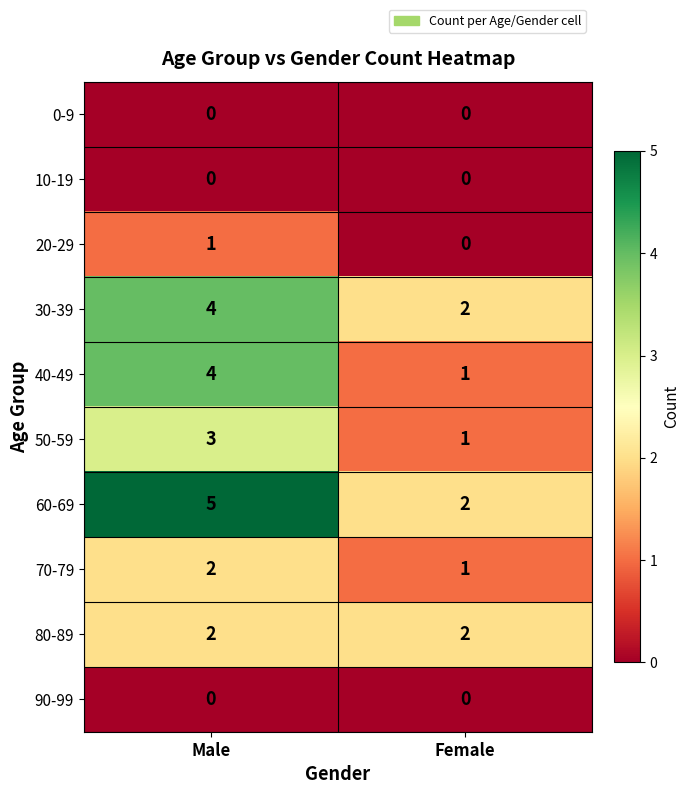

At which category is the sum across all series the highest?

Male